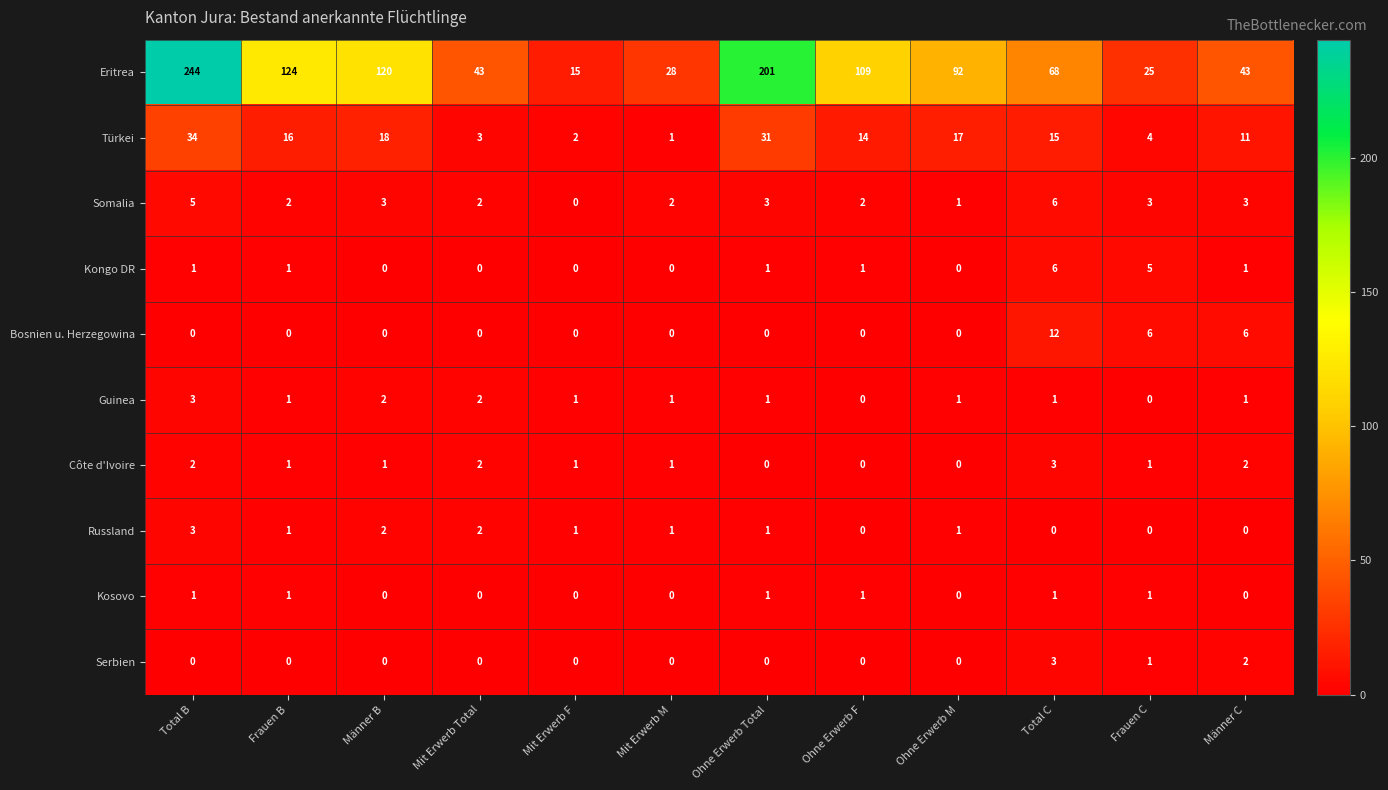

At which label does Somalia reach its minimum?

Mit Erwerb F